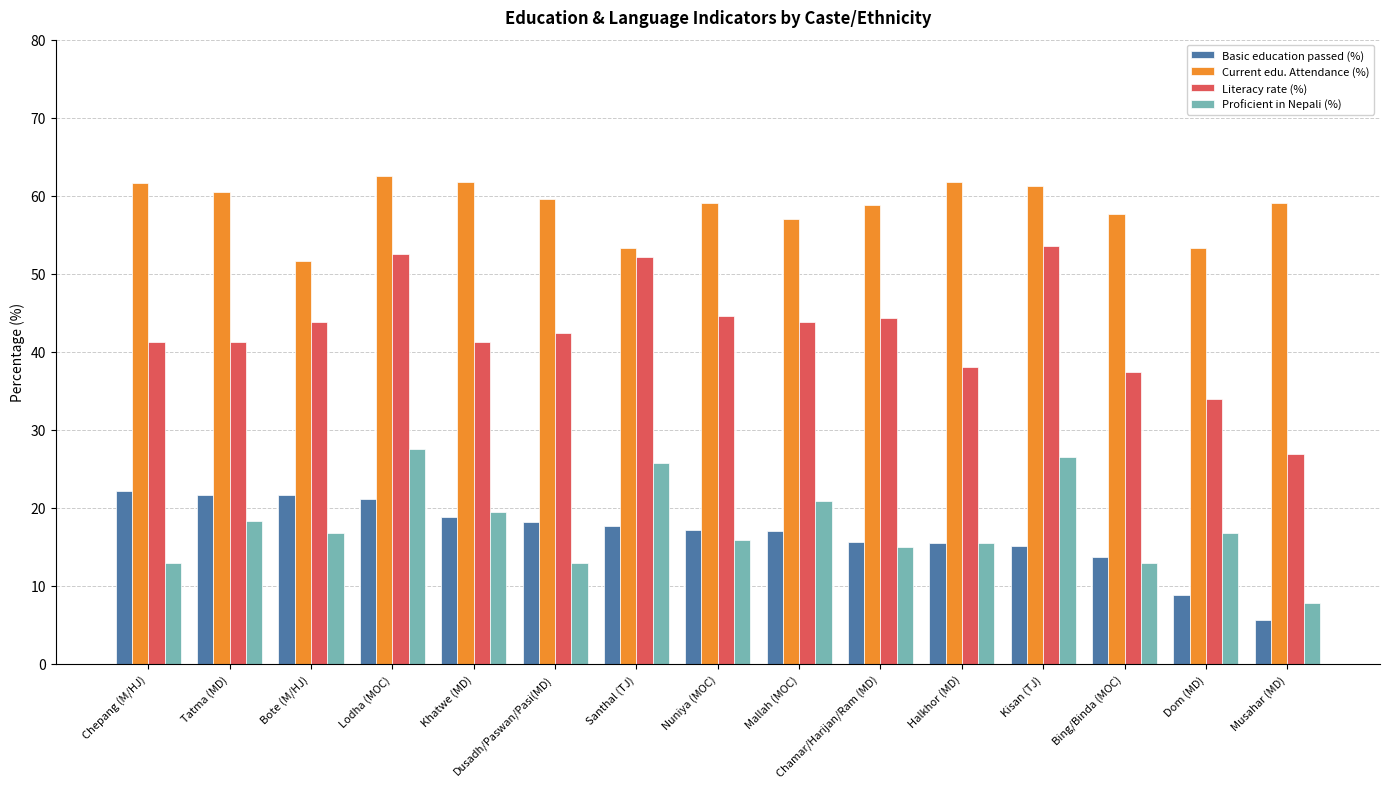

Rank the series at Kisan (TJ) from lowest to highest value.

Basic education passed (%), Proficient in Nepali (%), Literacy rate (%), Current edu. Attendance (%)